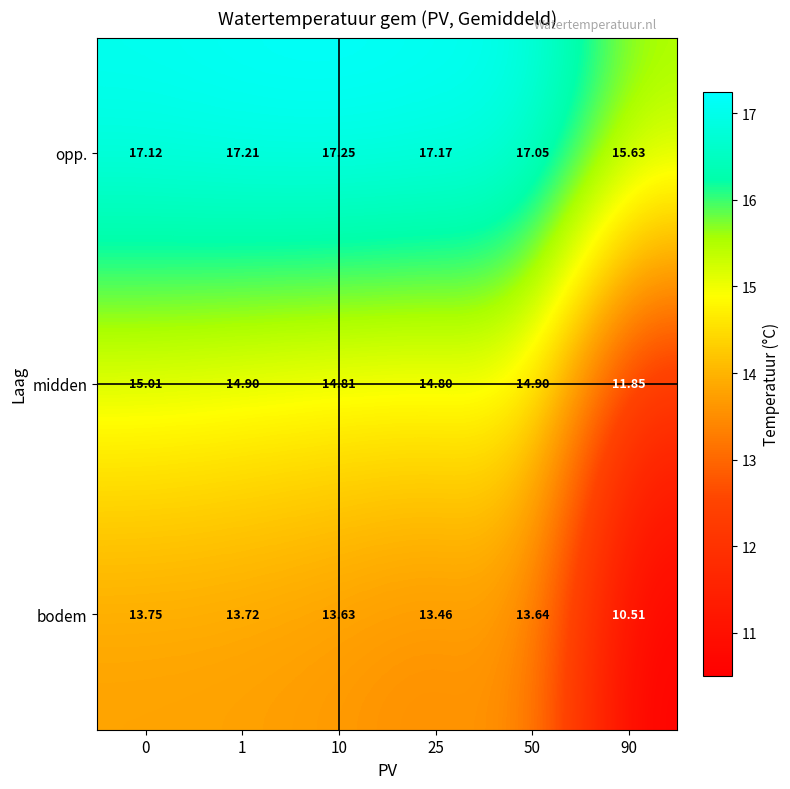

At which category does the chart reach its minimum across all series?

90